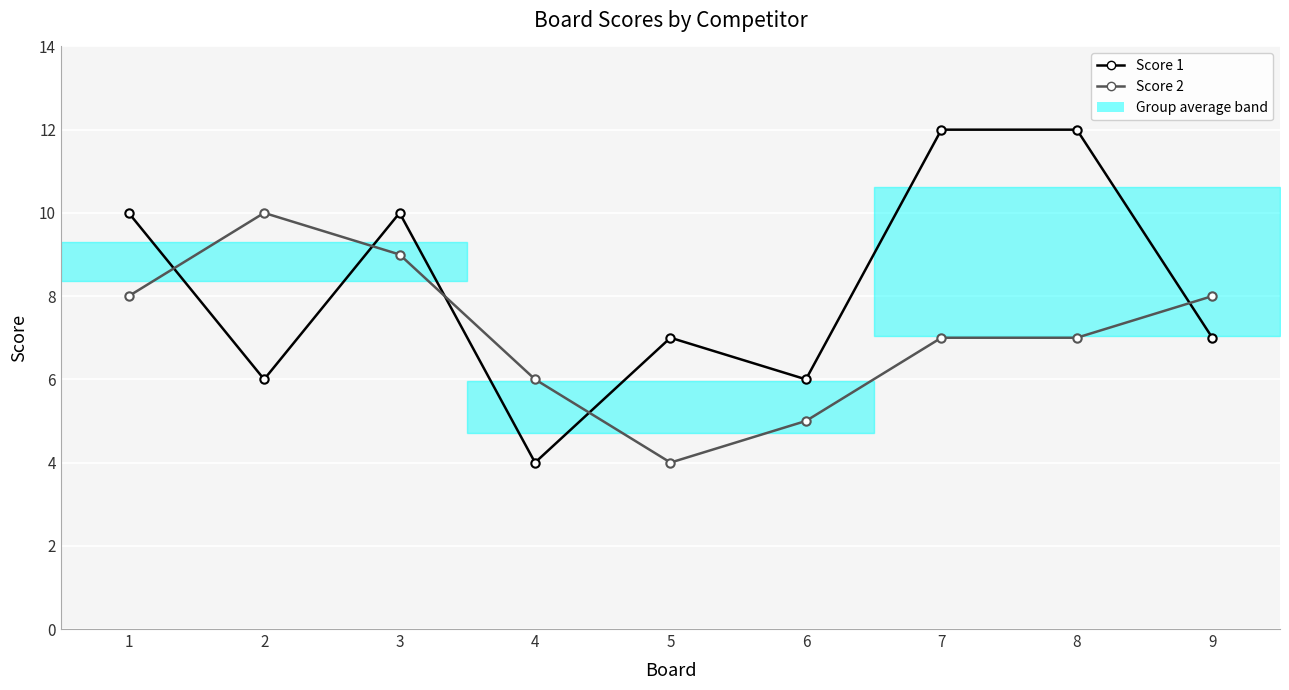

How many data points in Score 1 are less than 7?

3